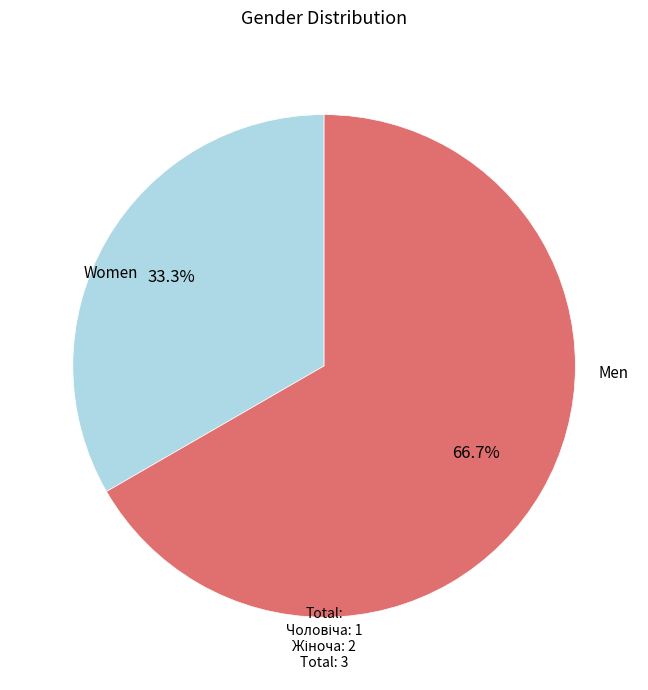

Rank the categories by value from highest to lowest.

Жіноча, Чоловіча